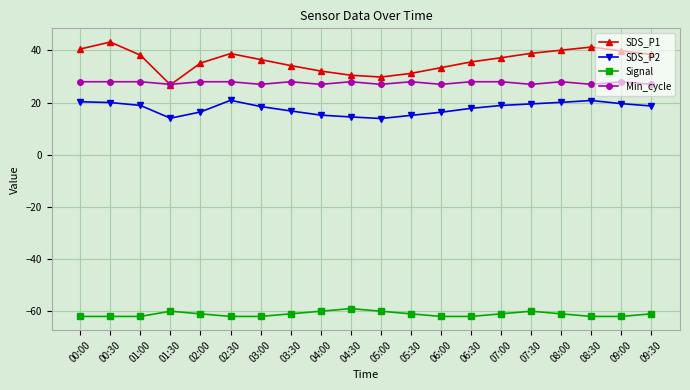

Which series has the largest range (max minus min)?

SDS_P1